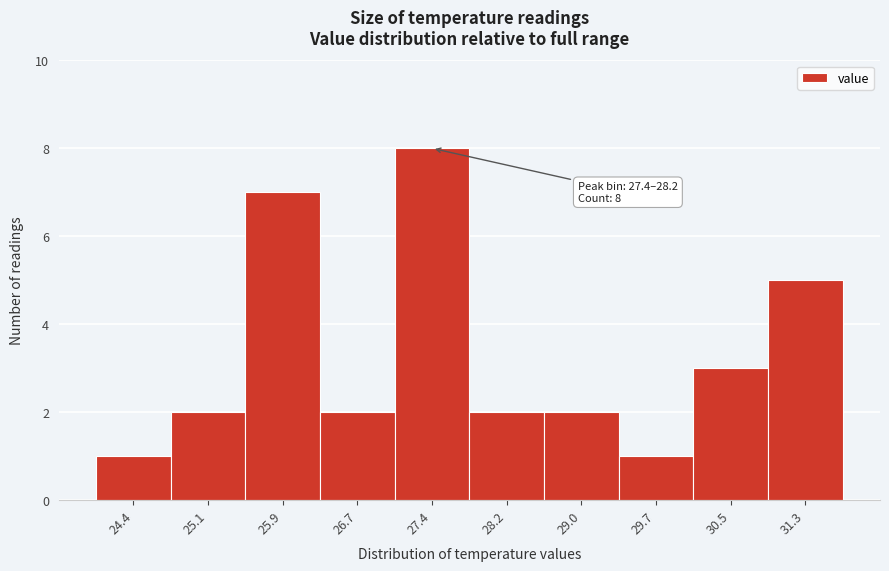

Reading left to right, what are all the values shown in this chart?

24.4=1	25.1=2	25.9=7	26.7=2	27.4=8	28.2=2	29.0=2	29.7=1	30.5=3	31.3=5